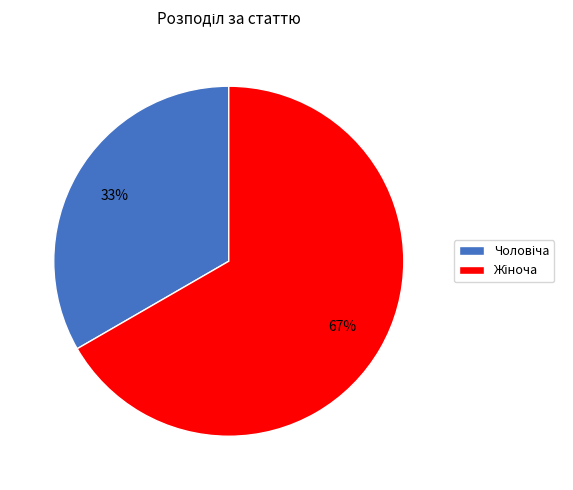

How many slices are in this pie chart?

2